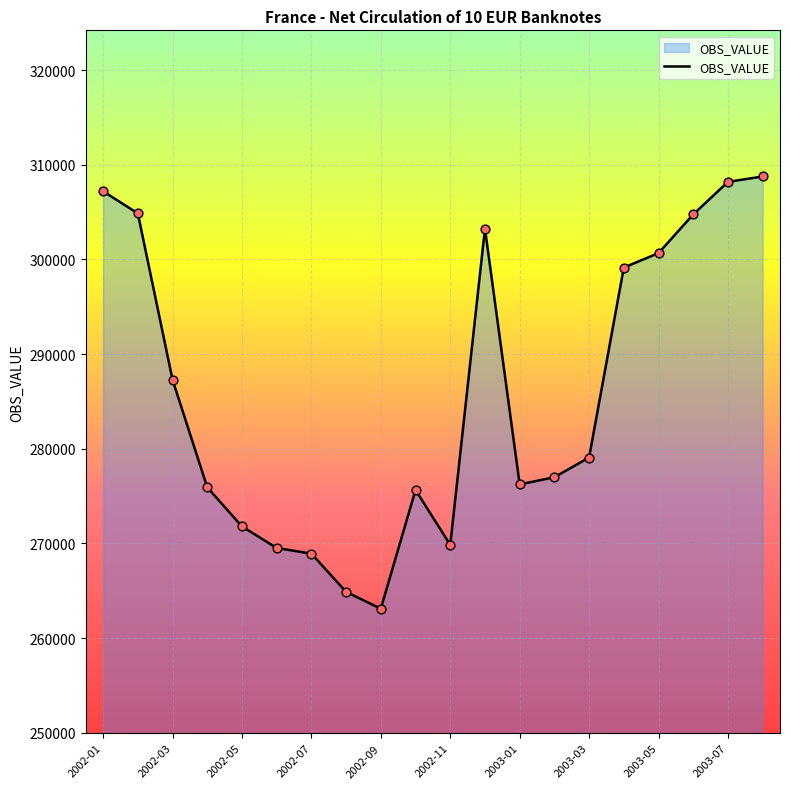

What is the minimum value shown in the chart?

263100.3